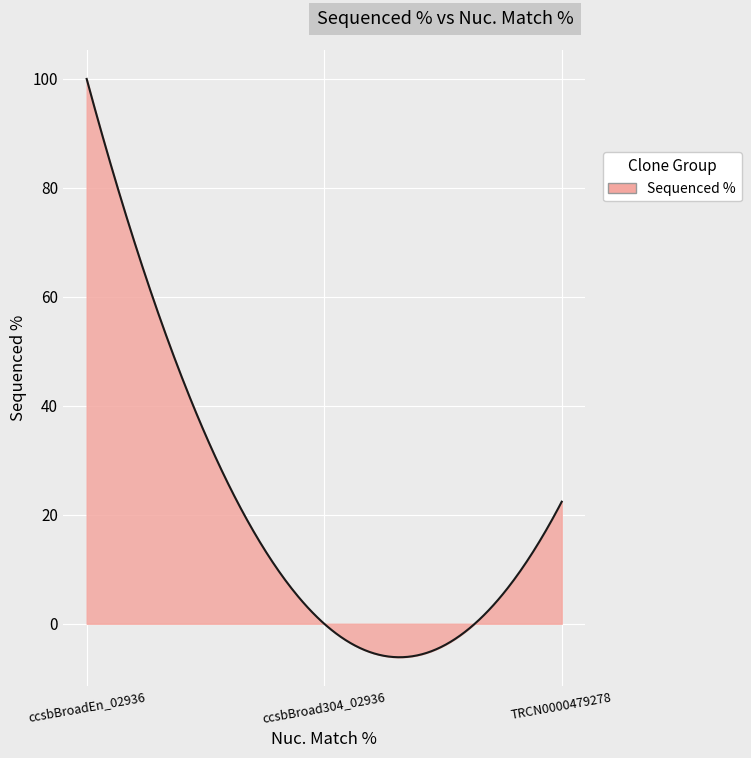

What is the minimum value shown in the chart?

-6.1